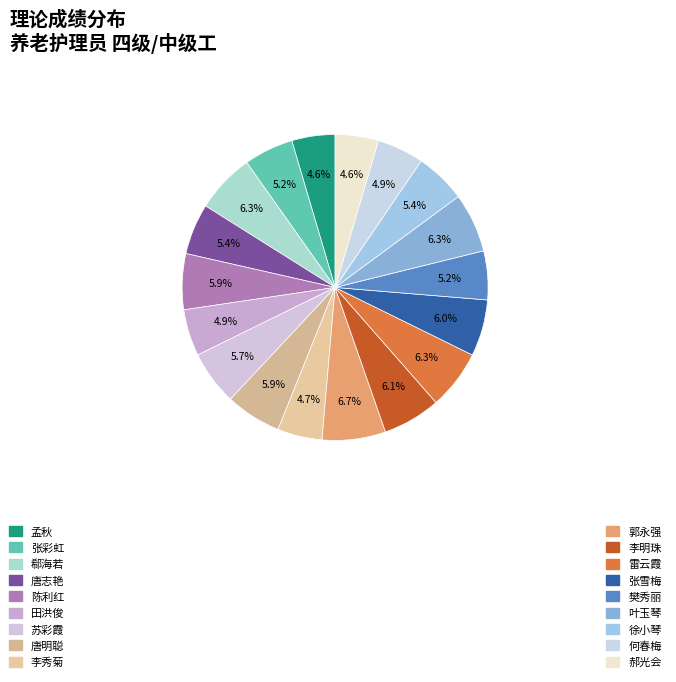

How many slices are in this pie chart?

18